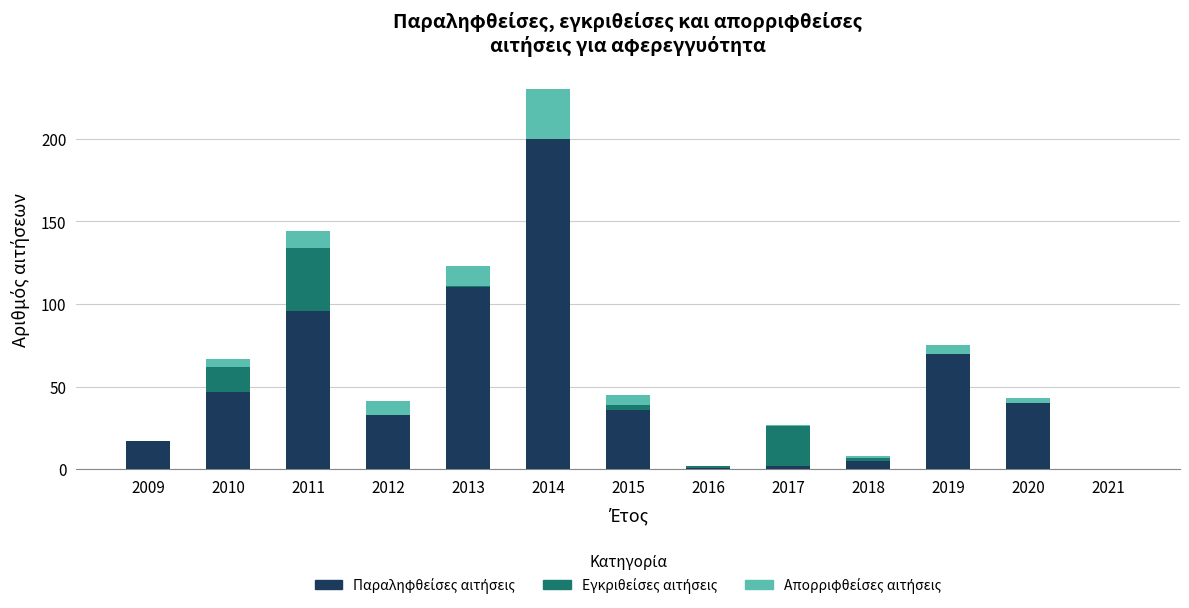

At which category is the sum across all series the highest?

2014